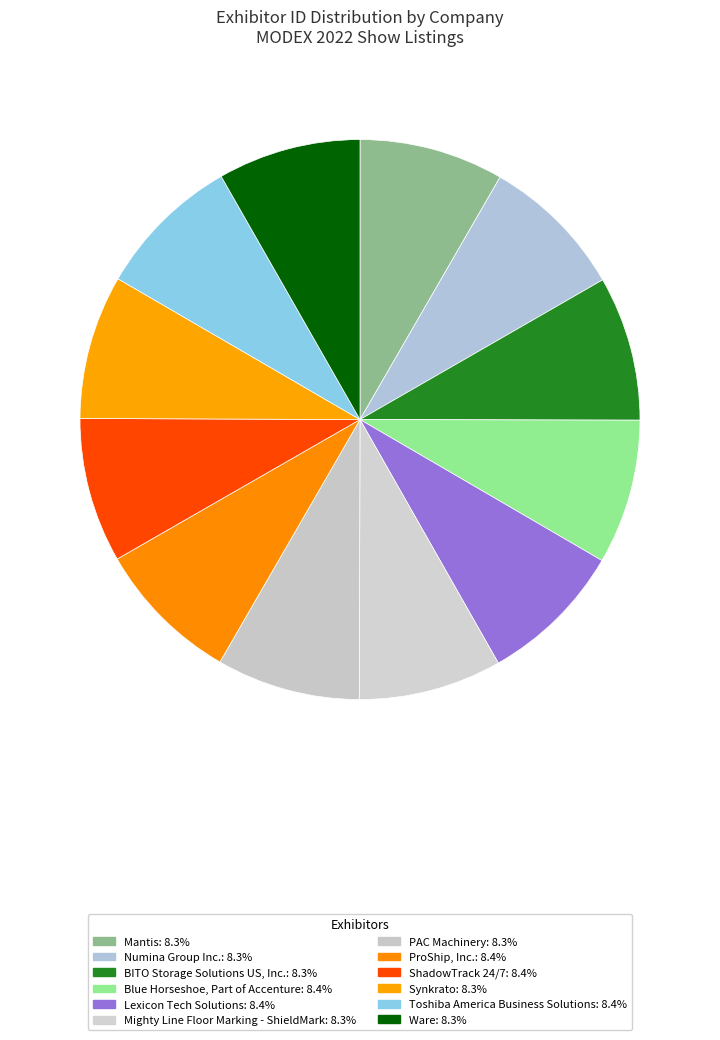

To the nearest percent, what portion does Numina Group Inc. represent?

8%